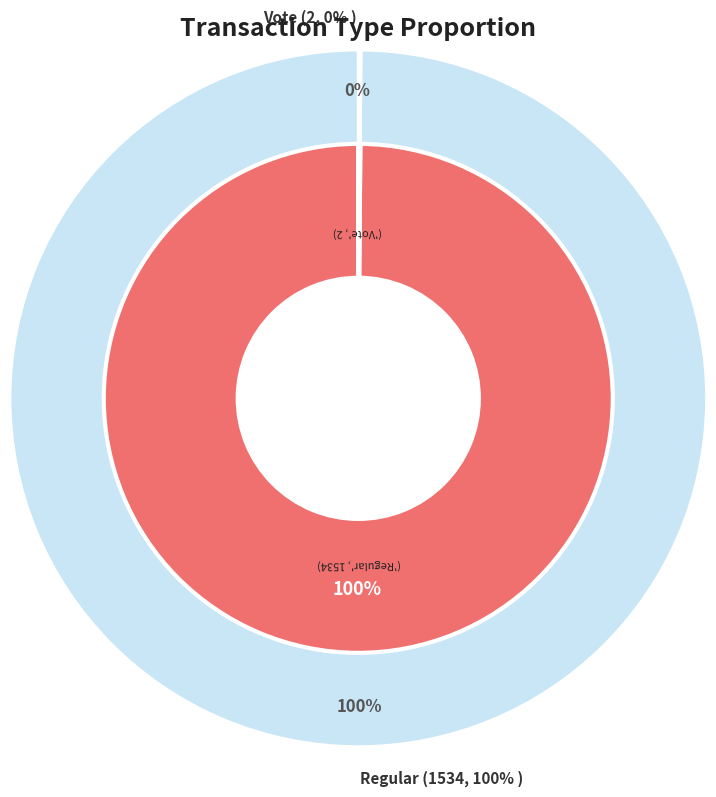

What is the change in value from Regular to Vote?

-1532